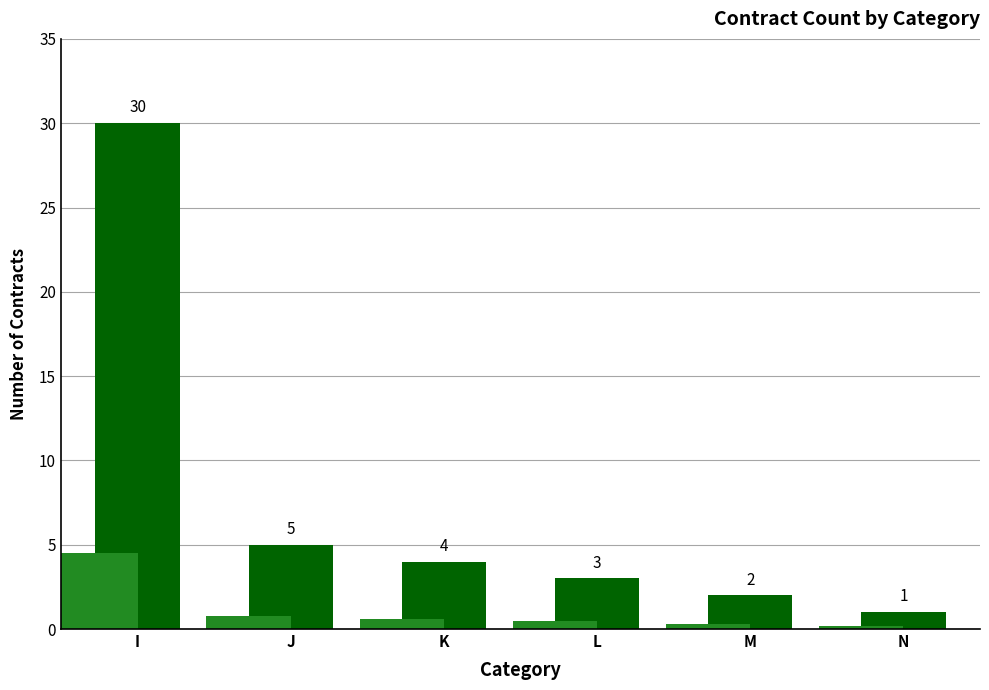

Where is the data nearest to the value 15?

J